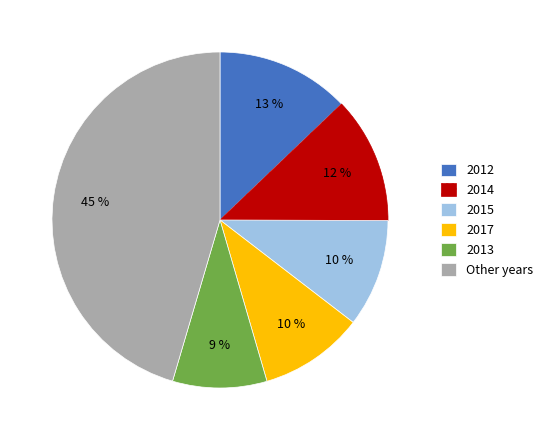

To the nearest percent, what portion does 2017 represent?

10%